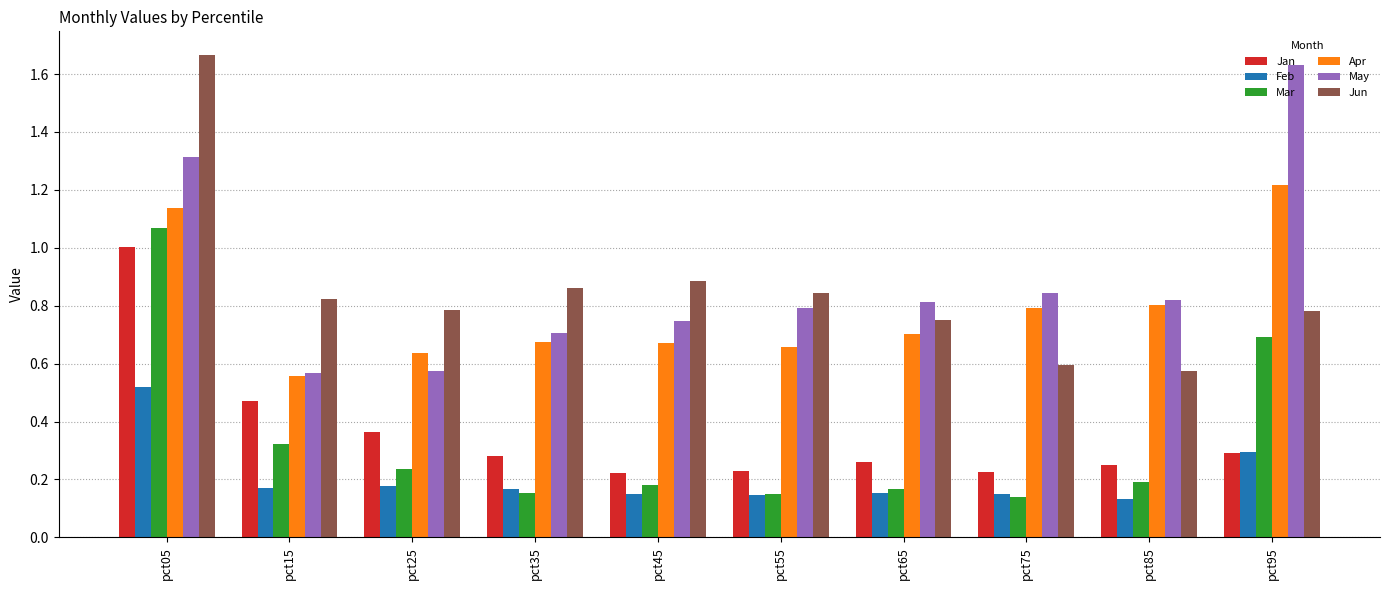

Rank the series by their maximum value, from highest to lowest.

Jun, May, Apr, Mar, Jan, Feb